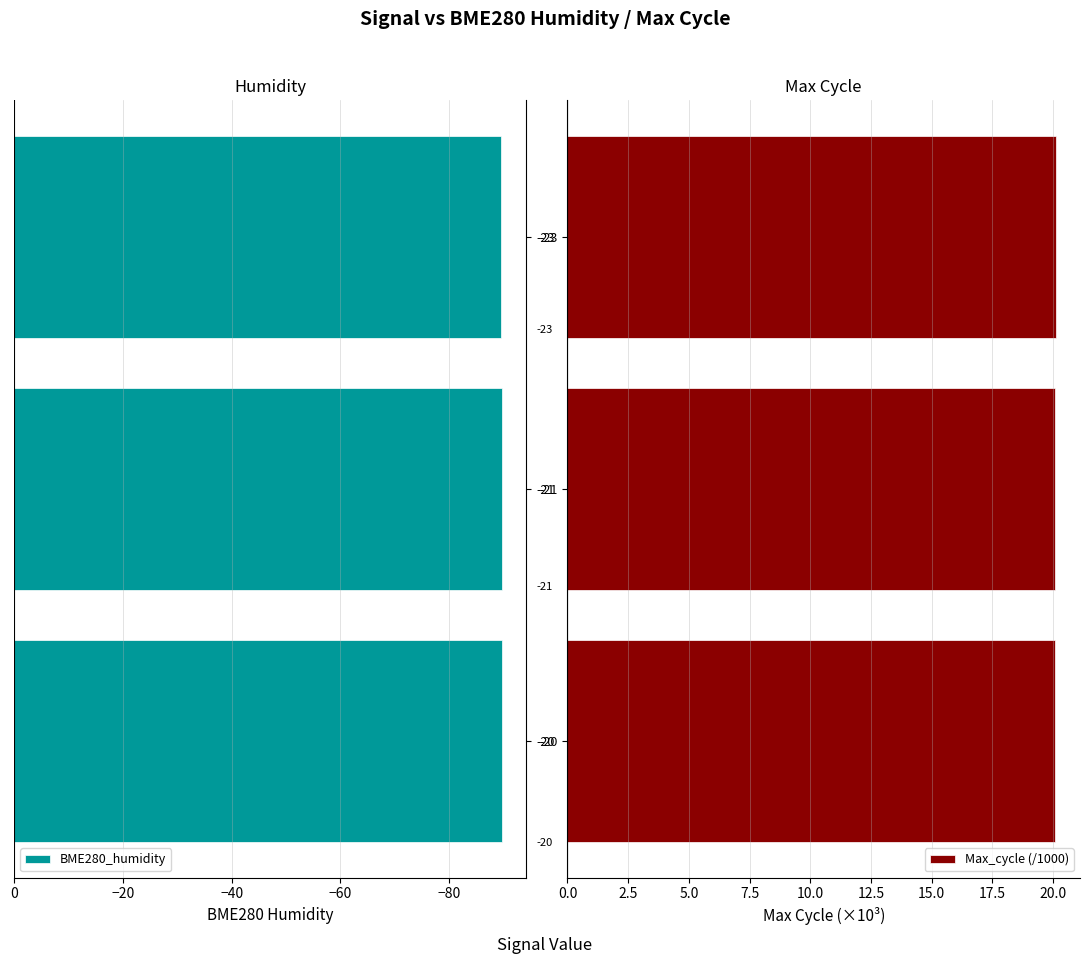

Which series changed the most between −100 and −60?

BME280_humidity